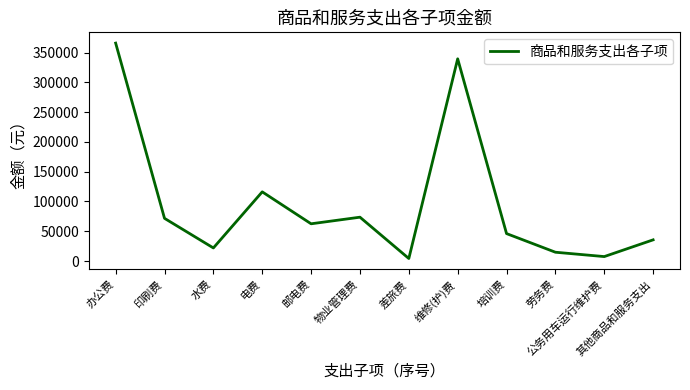

At which category does the data reach its first local valley?

水费